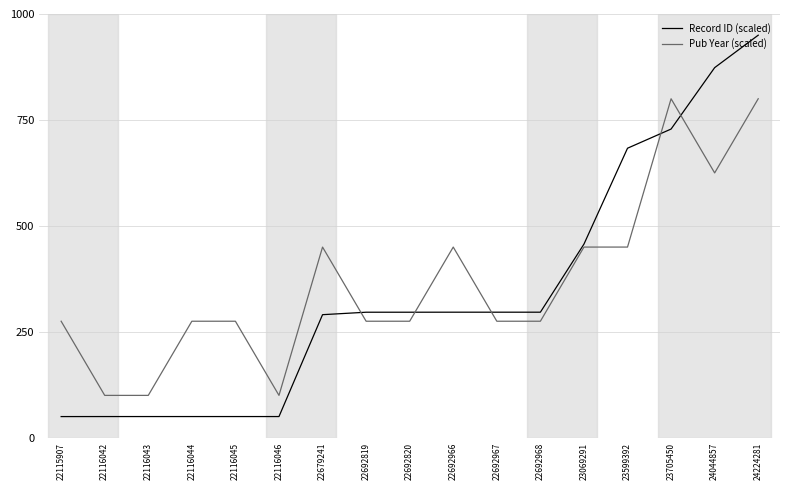

Which label corresponds to the largest value in the chart?

24224281